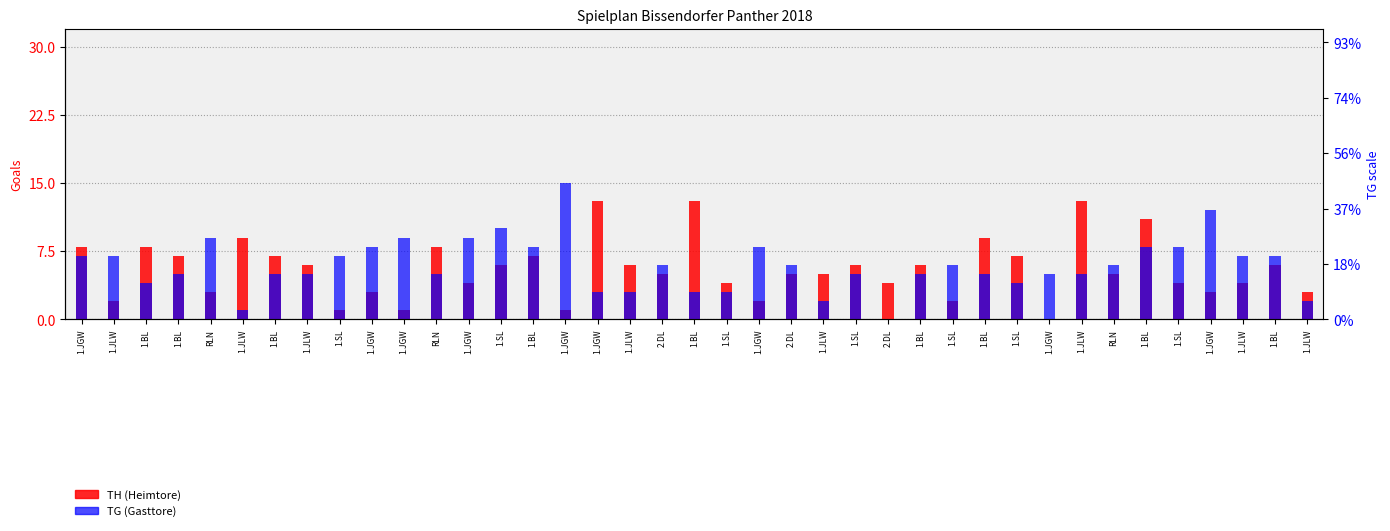

What is the value of the TG (Gasttore) bar at the 33rd from the left?

9